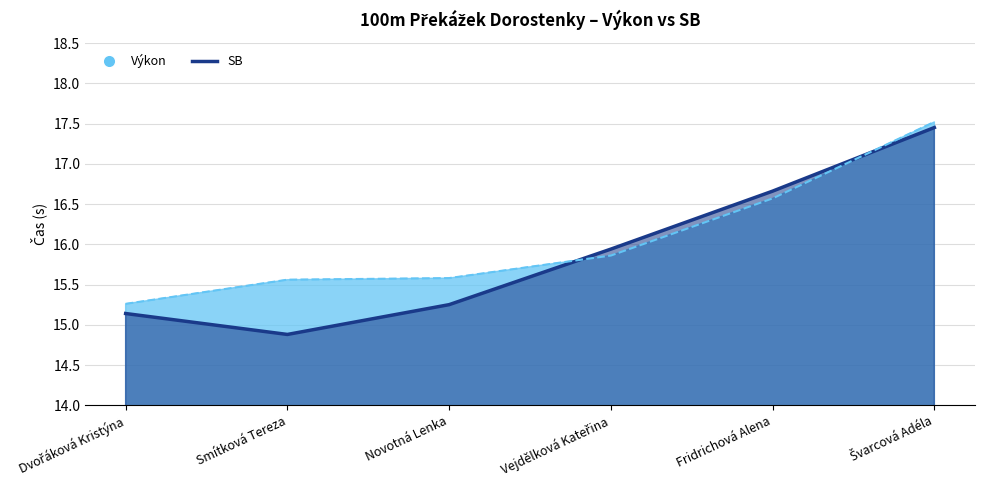

True or false: SB and Výkon cross at least once.

True